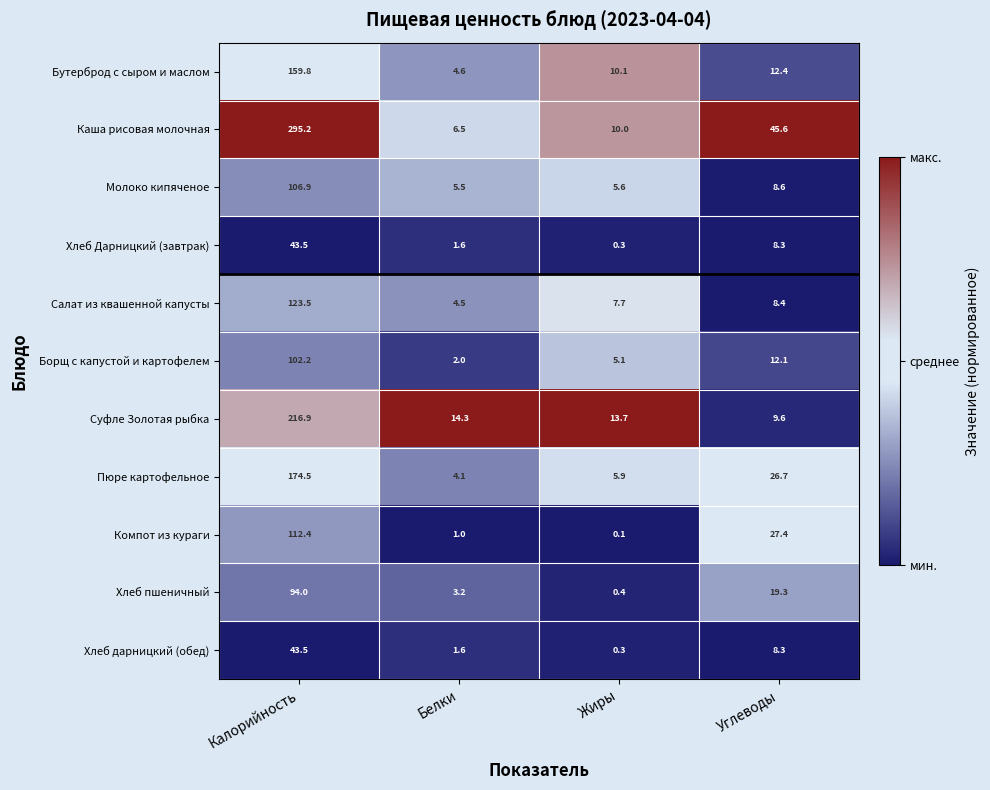

What is the highest value of the Компот из кураги series?

112.4